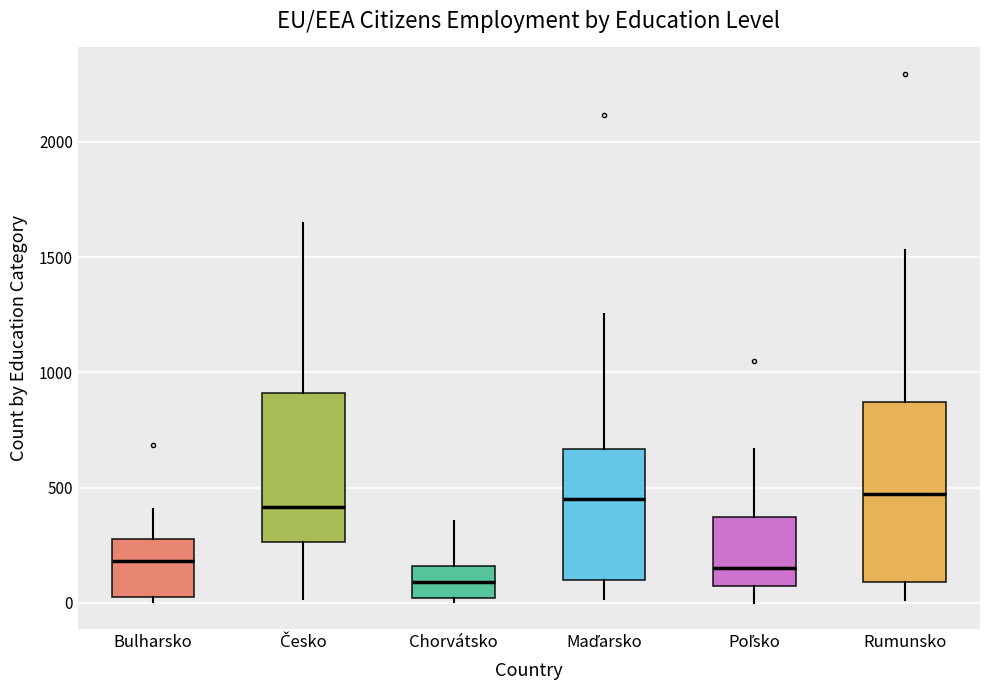

Reading left to right, read every box against the y-axis: the position of its median line, the range the box covers, and the ends of its whiskers. The values are not printed on the chart, so give them approximately, as read against the axis.

Bulharsko: median 200, box 50 to 300, whiskers 0 to 400
Česko: median 400, box 250 to 900, whiskers 0 to 1650
Chorvátsko: median 100, box 0 to 150, whiskers 0 (just below the box's lower edge) to 350
Maďarsko: median 450, box 100 to 650, whiskers 0 to 1250
Poľsko: median 150, box 100 to 350, whiskers 0 to 650
Rumunsko: median 450, box 100 to 850, whiskers 0 to 1550